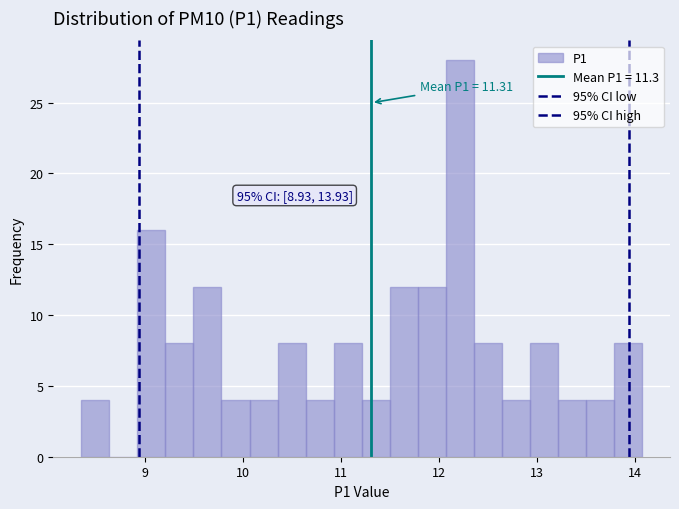

Read against the x-axis, roughly where is the centre of the tallest bar?

12.2